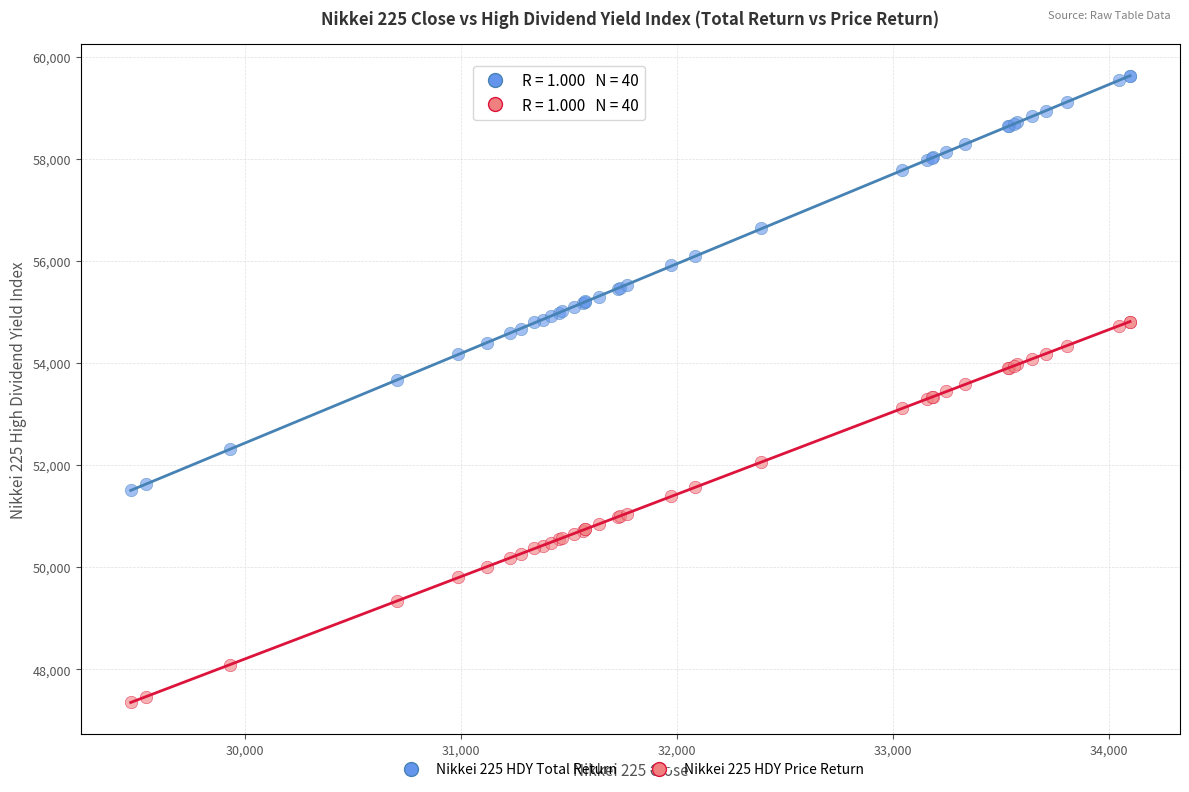

Which series reaches the maximum Y coordinate?

Nikkei 225 HDY Total Return